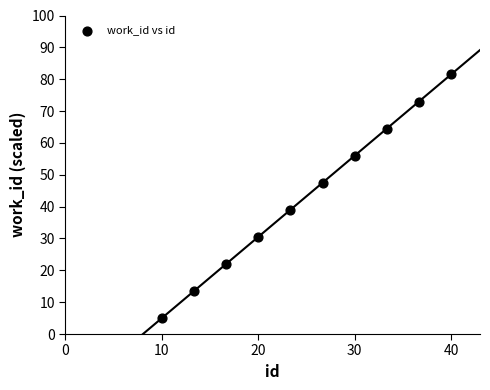

What is the average X value?

25.0